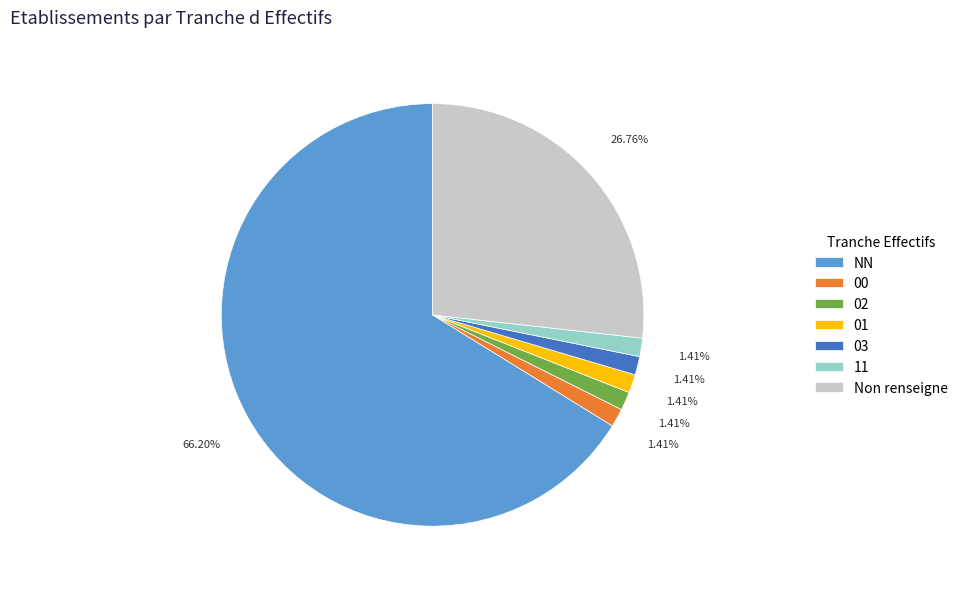

Is it true that NN is 57% of the pie?

False